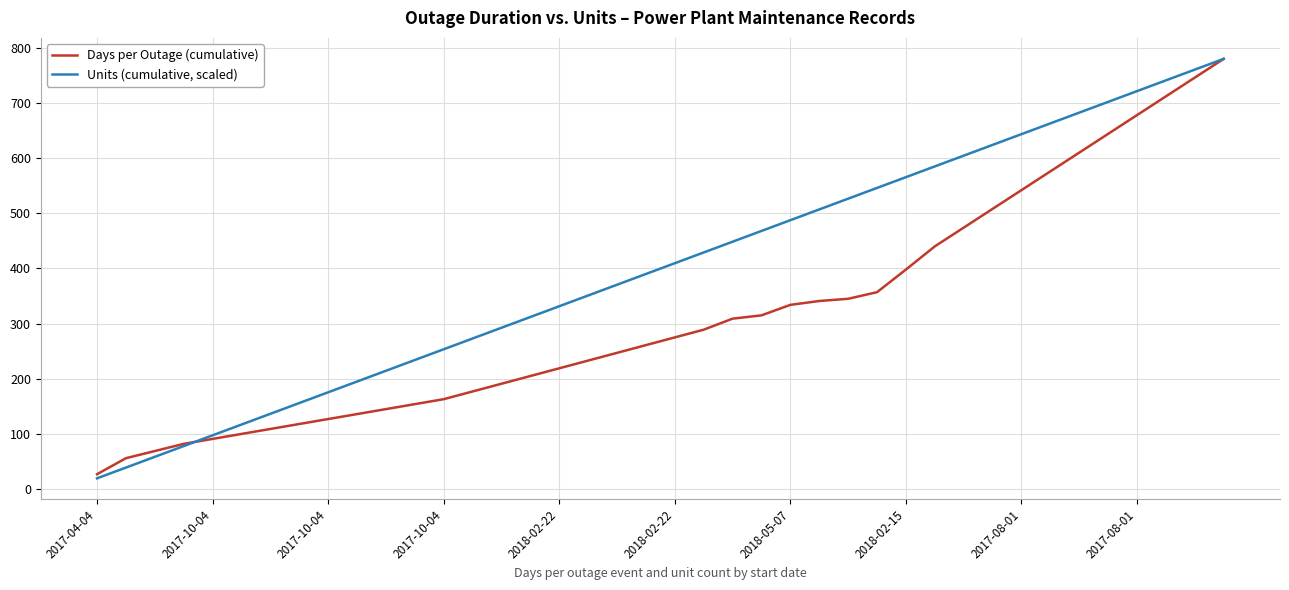

Which series has the largest total across all categories?

Units (cumulative, scaled)